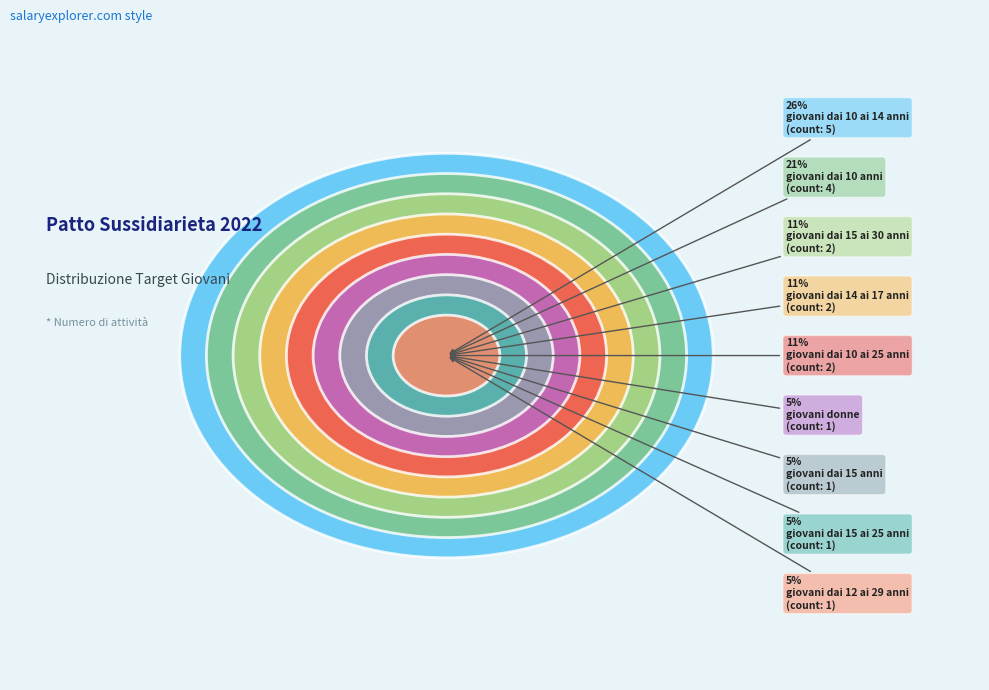

To the nearest percent, what is the difference between the largest and smallest slice percentages?

21%